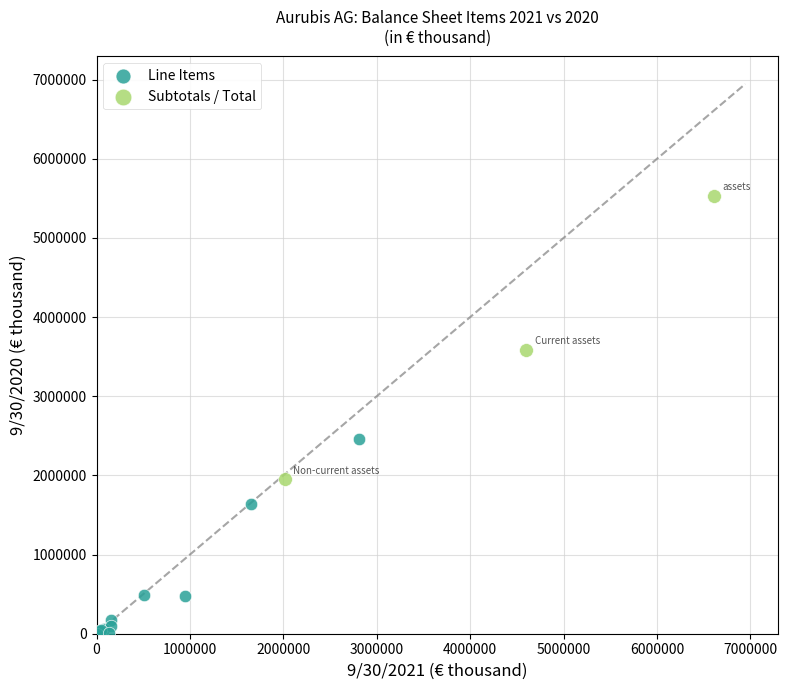

Which series has the widest spread of Y values?

Subtotals / Total